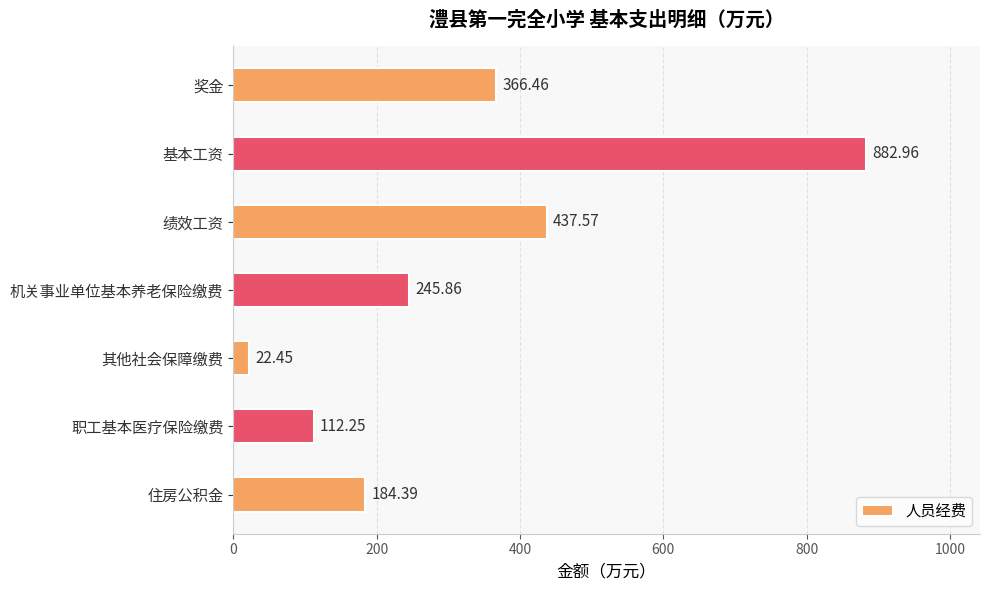

What is the label of the 1st bar from the top?

奖金